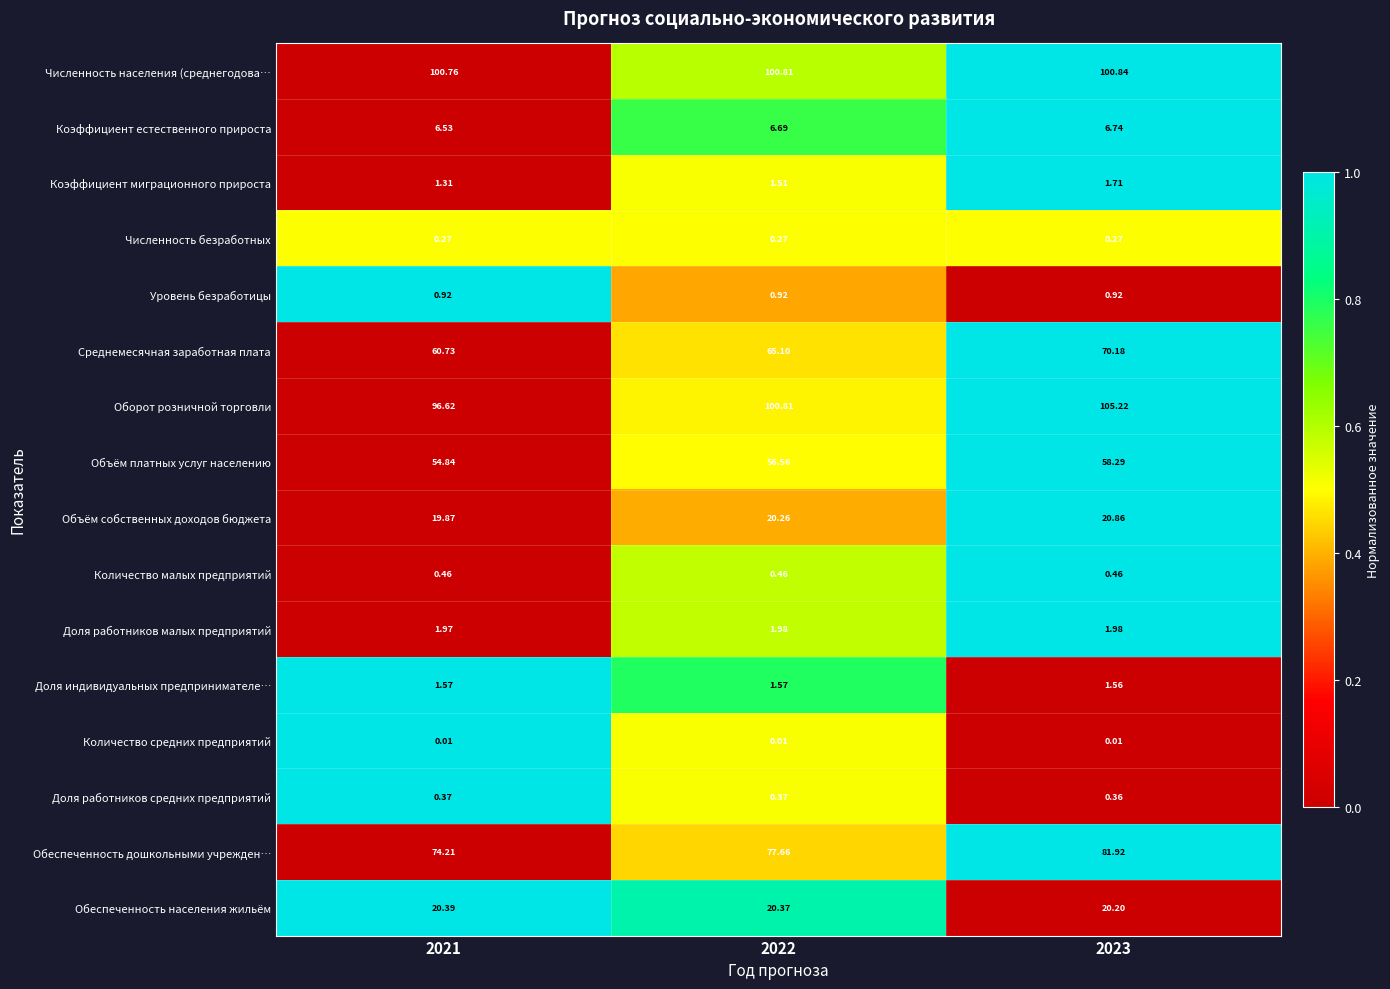

Count the number of categories in the chart.

3